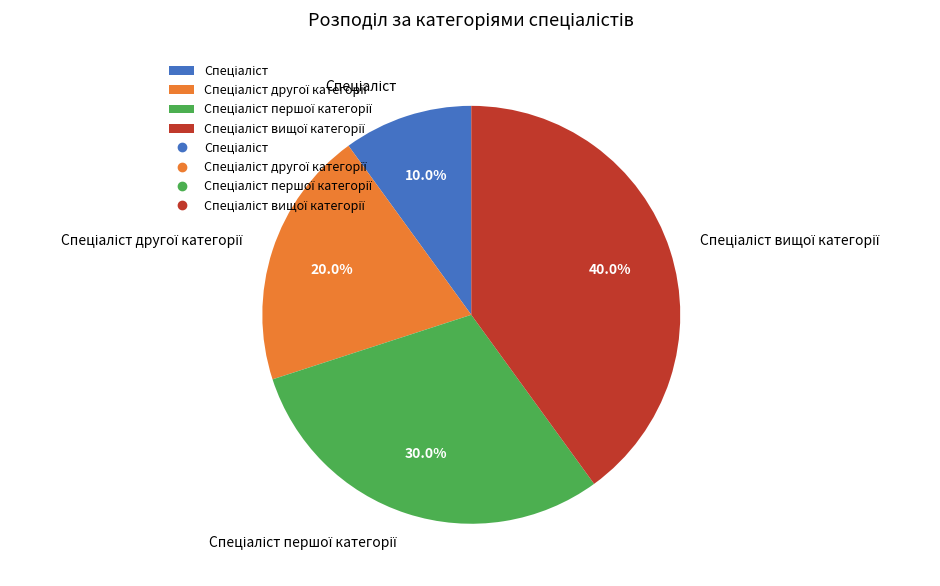

Is there any slice that represents more than half of the pie?

No